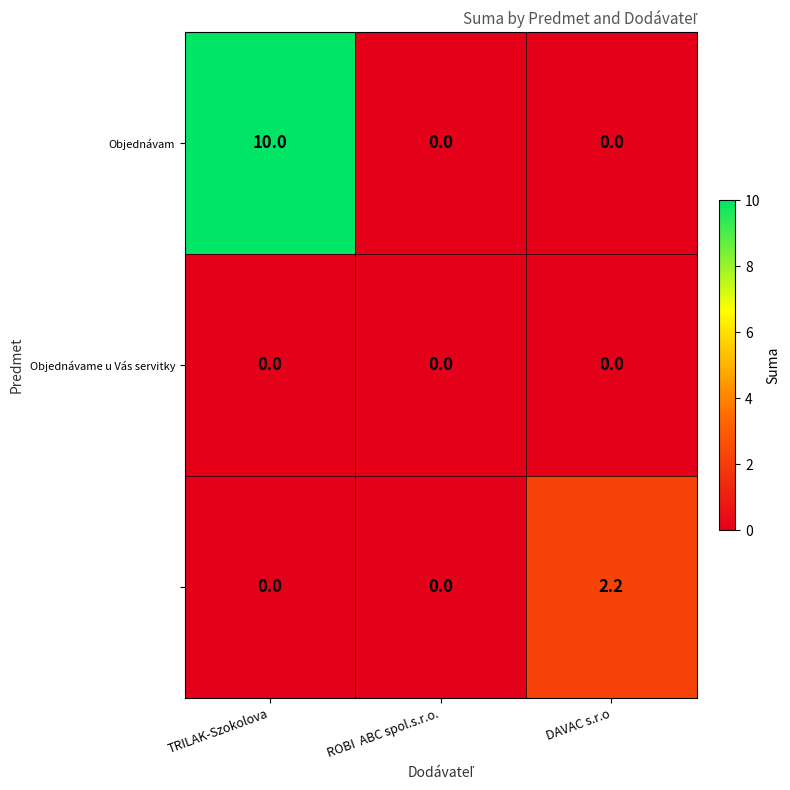

Which label corresponds to the largest value in the chart?

TRILAK-Szokolova